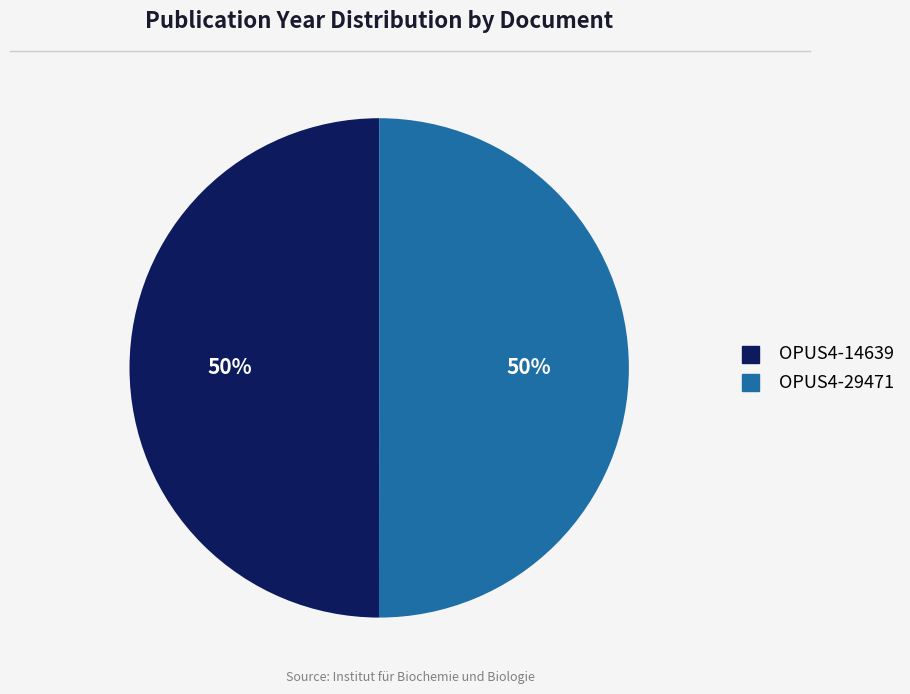

True or false: OPUS4-29471 accounts for 41% of the total.

False